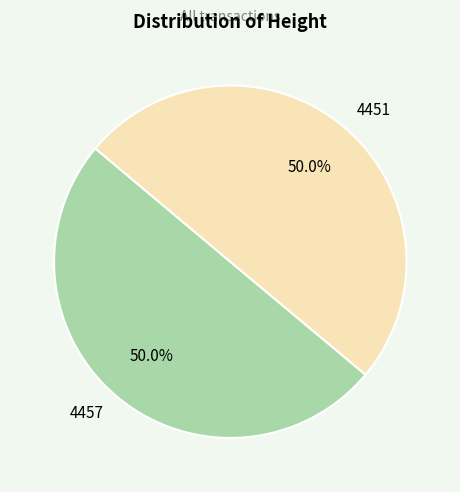

Approximately how many times larger is the value at 4451 compared to 4457?

1.0